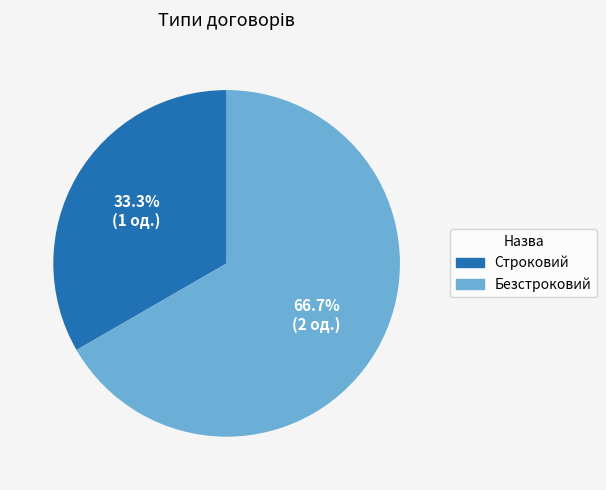

Between Строковий and Безстроковий, which is larger?

Безстроковий